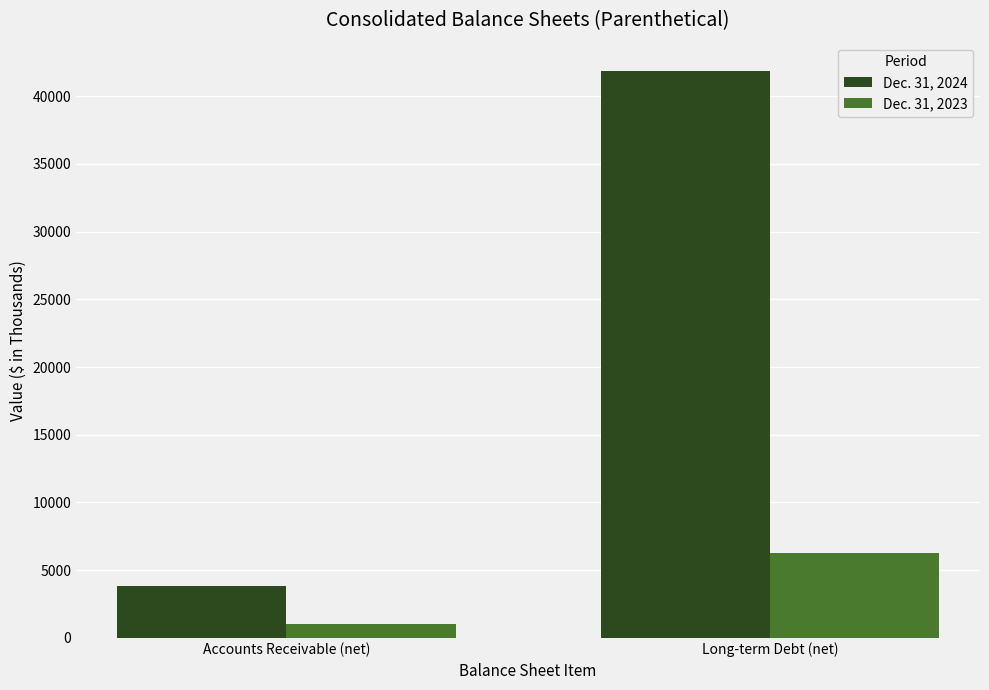

What is the spread (max minus min) of values at Accounts Receivable (net)?

2796